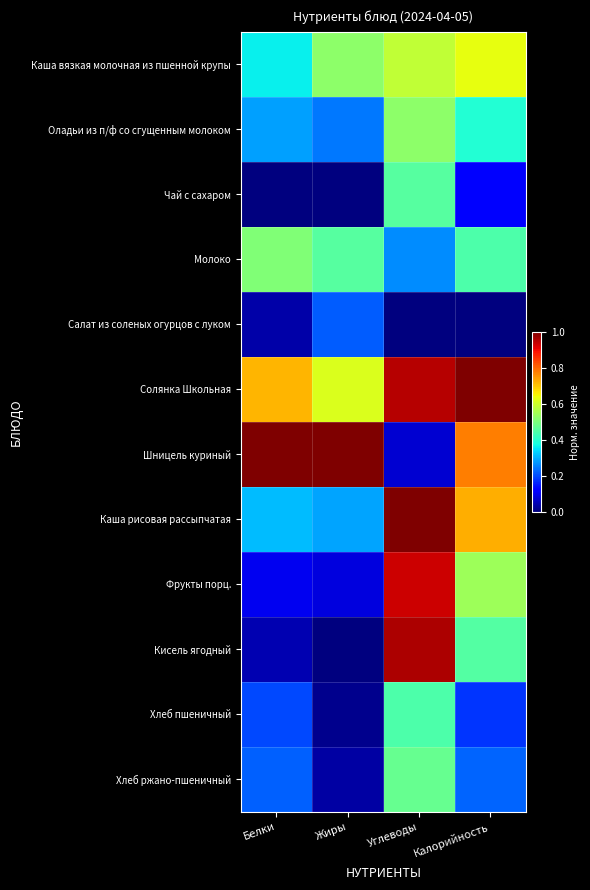

Count the number of data series in this chart.

12